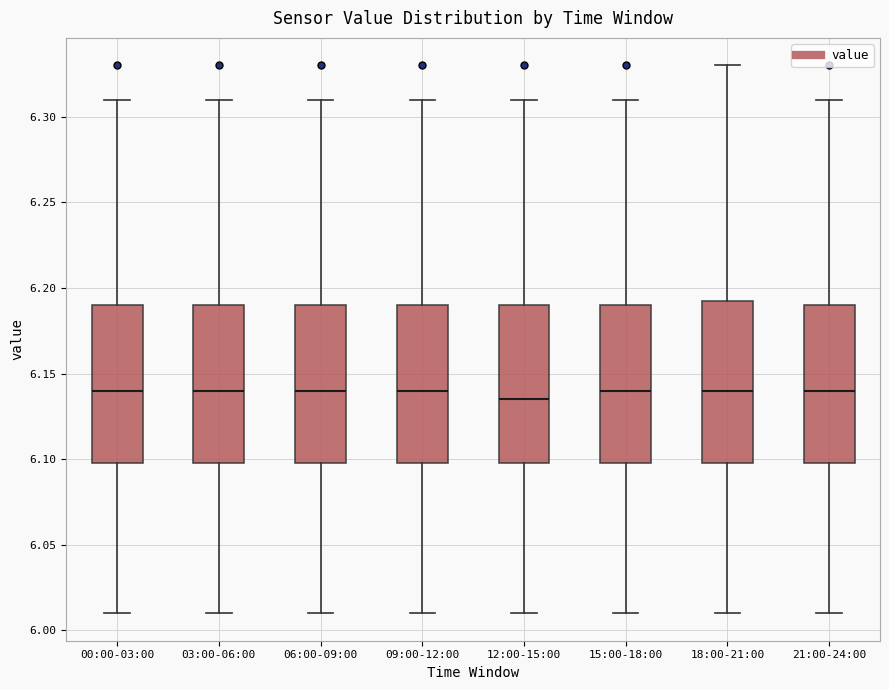

Reading left to right, transcribe this box plot: for each box, give where its median line is, the range the box spans, and where its two whiskers end, as read against the y-axis. The values are not printed on the chart, so give them approximately, as read against the axis.

00:00-03:00: median 6.140, box 6.100 to 6.190, whiskers 6.010 to 6.310
03:00-06:00: median 6.140, box 6.100 to 6.190, whiskers 6.010 to 6.310
06:00-09:00: median 6.140, box 6.100 to 6.190, whiskers 6.010 to 6.310
09:00-12:00: median 6.140, box 6.100 to 6.190, whiskers 6.010 to 6.310
12:00-15:00: median 6.135, box 6.100 to 6.190, whiskers 6.010 to 6.310
15:00-18:00: median 6.140, box 6.100 to 6.190, whiskers 6.010 to 6.310
18:00-21:00: median 6.140, box 6.100 to 6.195, whiskers 6.010 to 6.330
21:00-24:00: median 6.140, box 6.100 to 6.190, whiskers 6.010 to 6.310